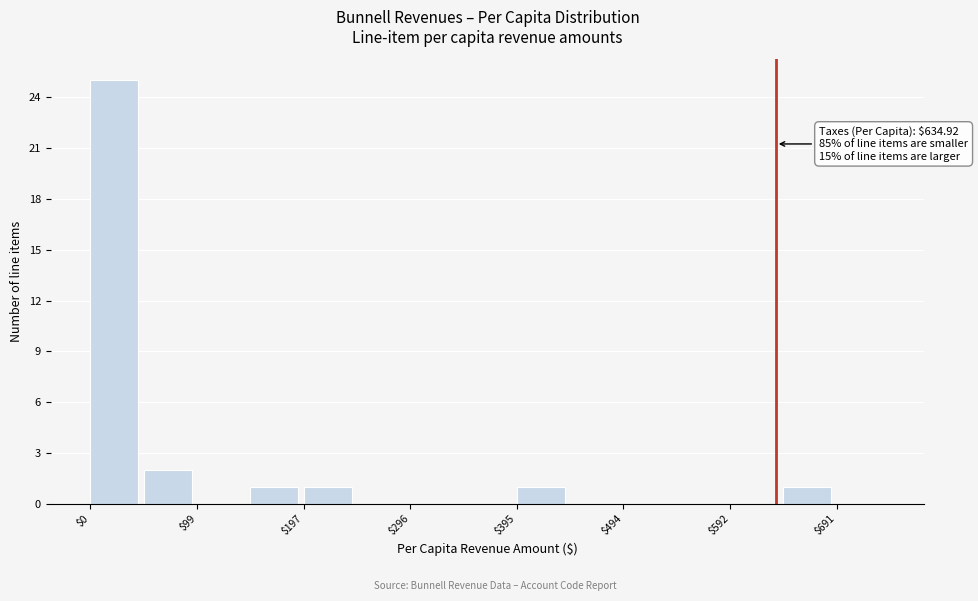

Which range on the x-axis has the tallest bar?

0 to 50